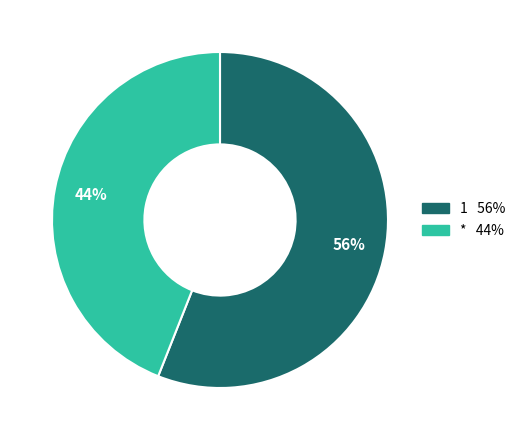

How many slices are in this pie chart?

2